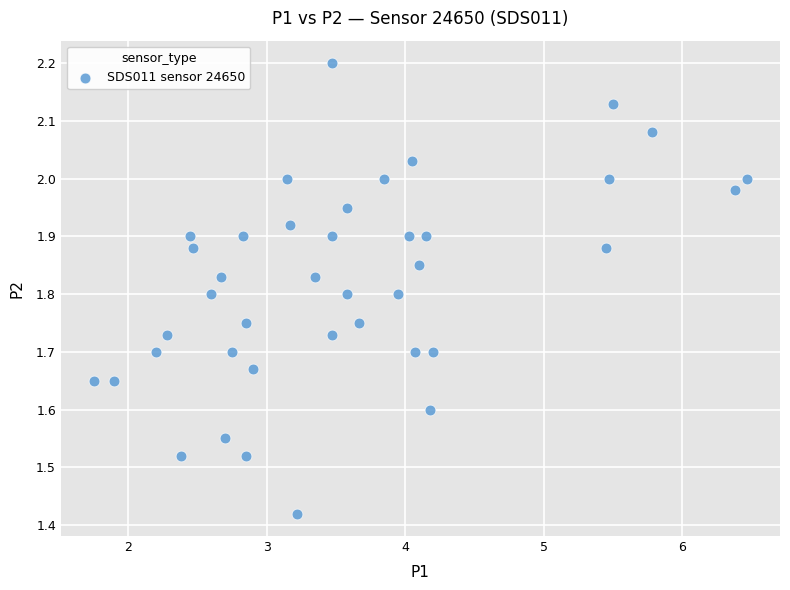

What is the range of Y values (max minus min)?

0.8